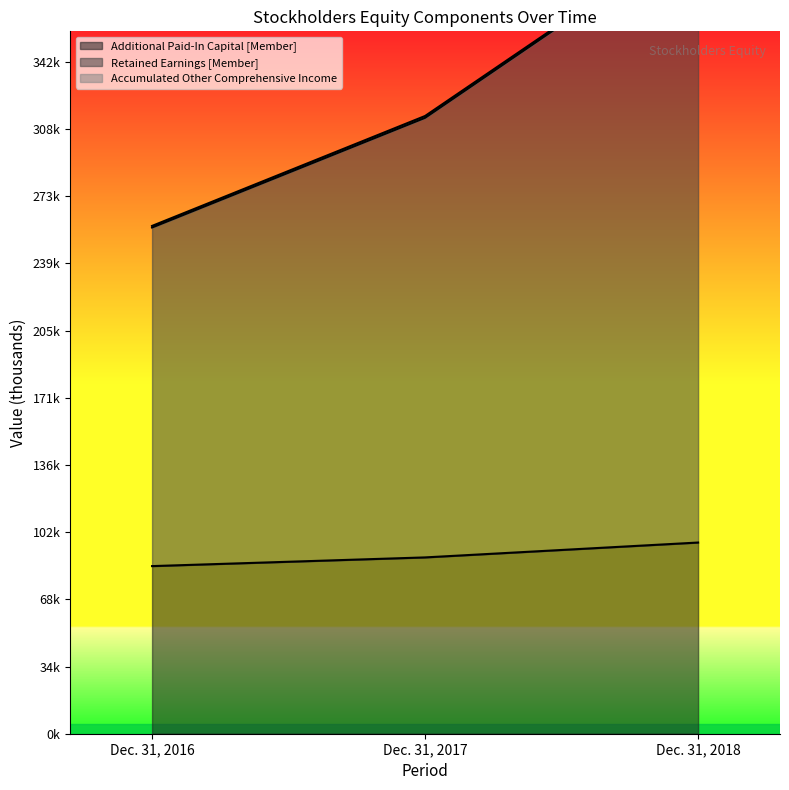

Count the number of categories in the chart.

3